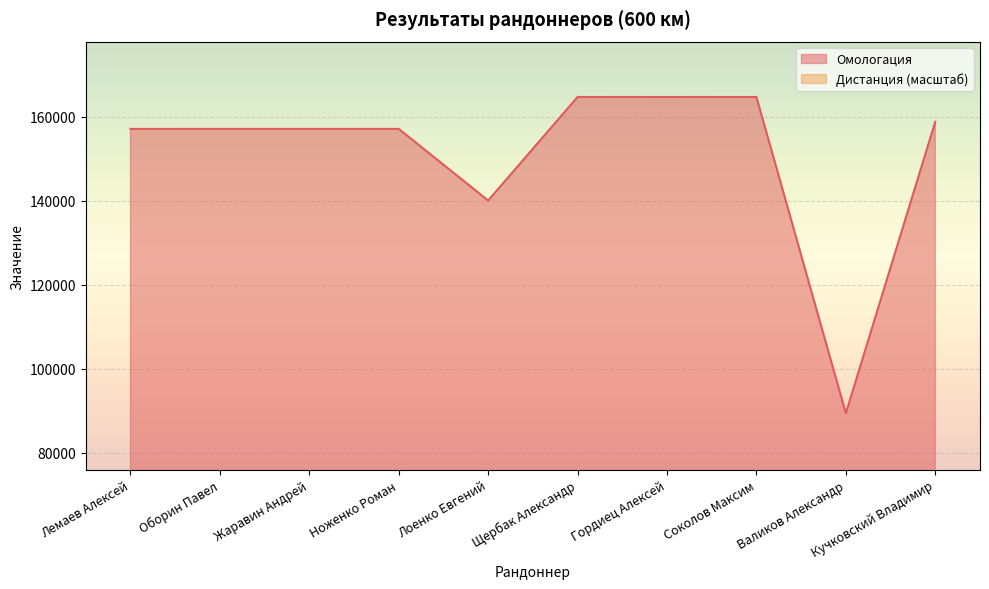

What is the minimum value shown in the chart?

89417